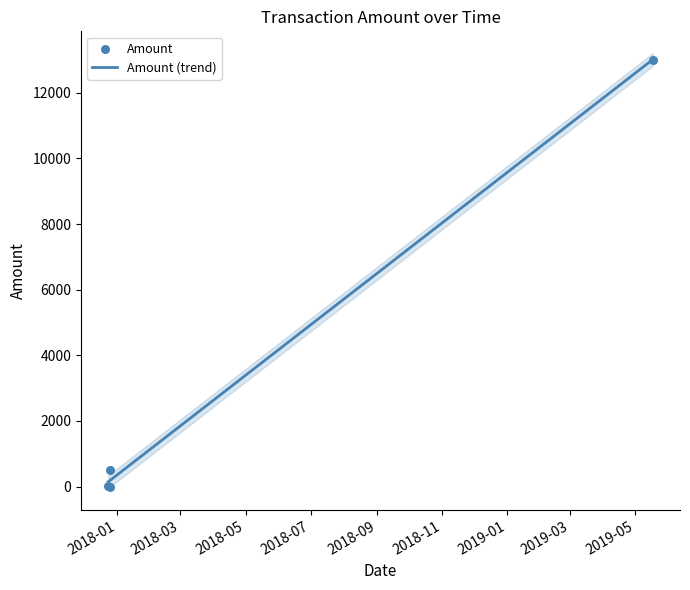

Which has a higher value, 2017-12-24 or 2017-12-23?

2017-12-24